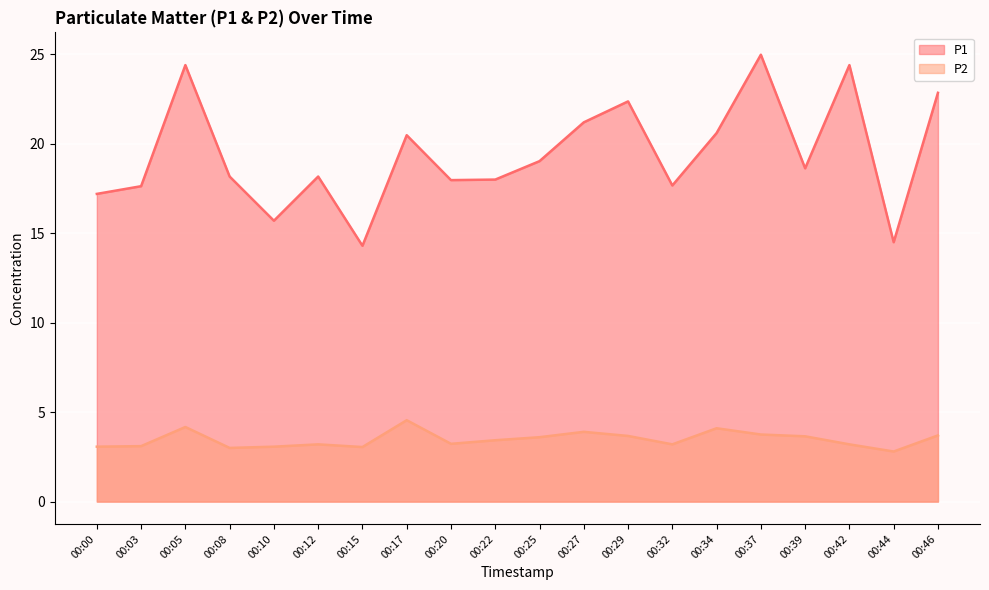

True or false: P2 and P1 cross at least once.

False